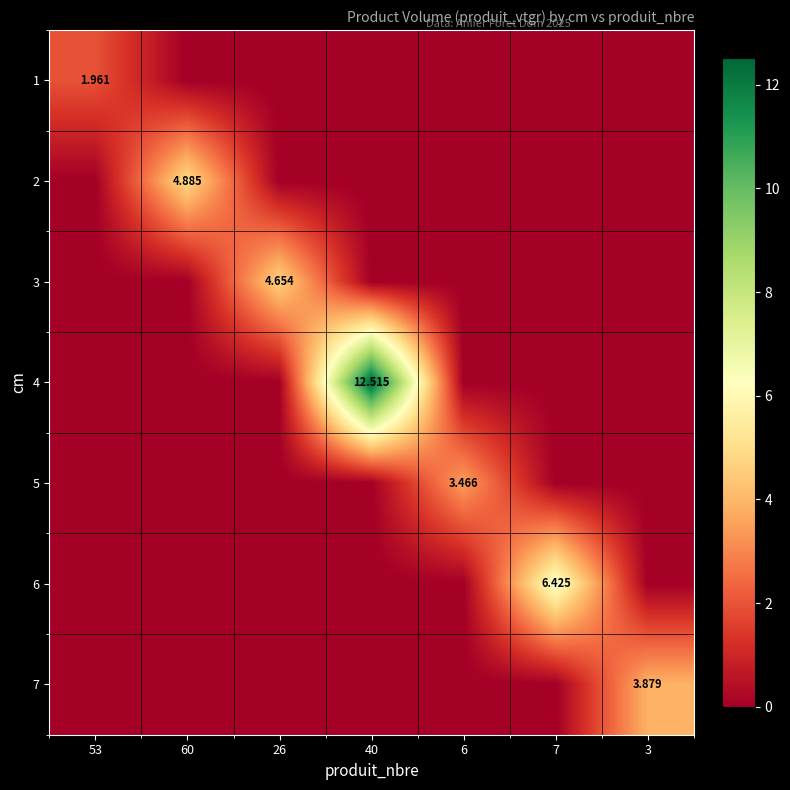

List the labels in order of 6 value, largest first.

7, 53, 60, 26, 40, 6, 3